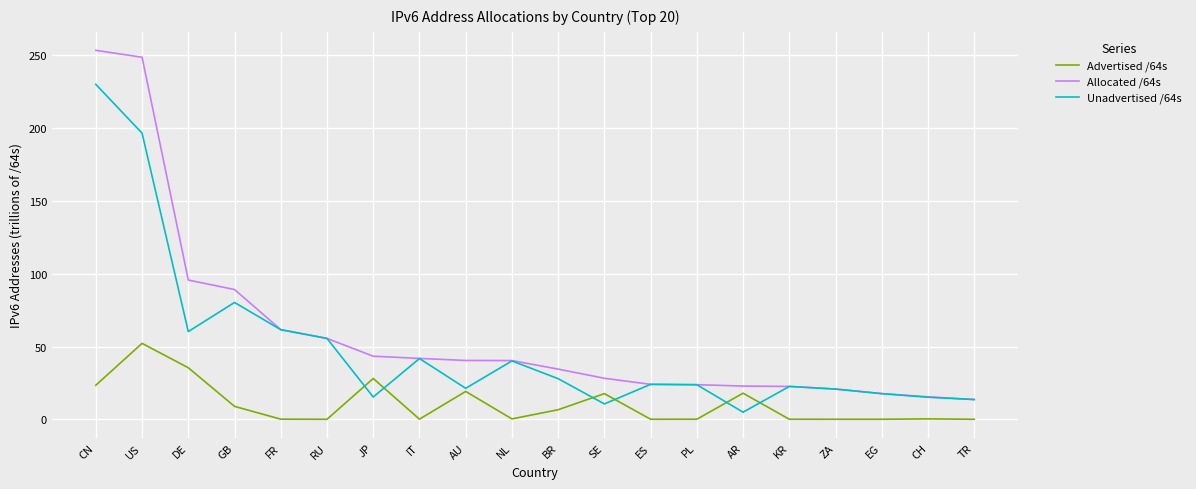

After their last crossing, which series has the higher values: Unadvertised /64s or Advertised /64s?

Unadvertised /64s